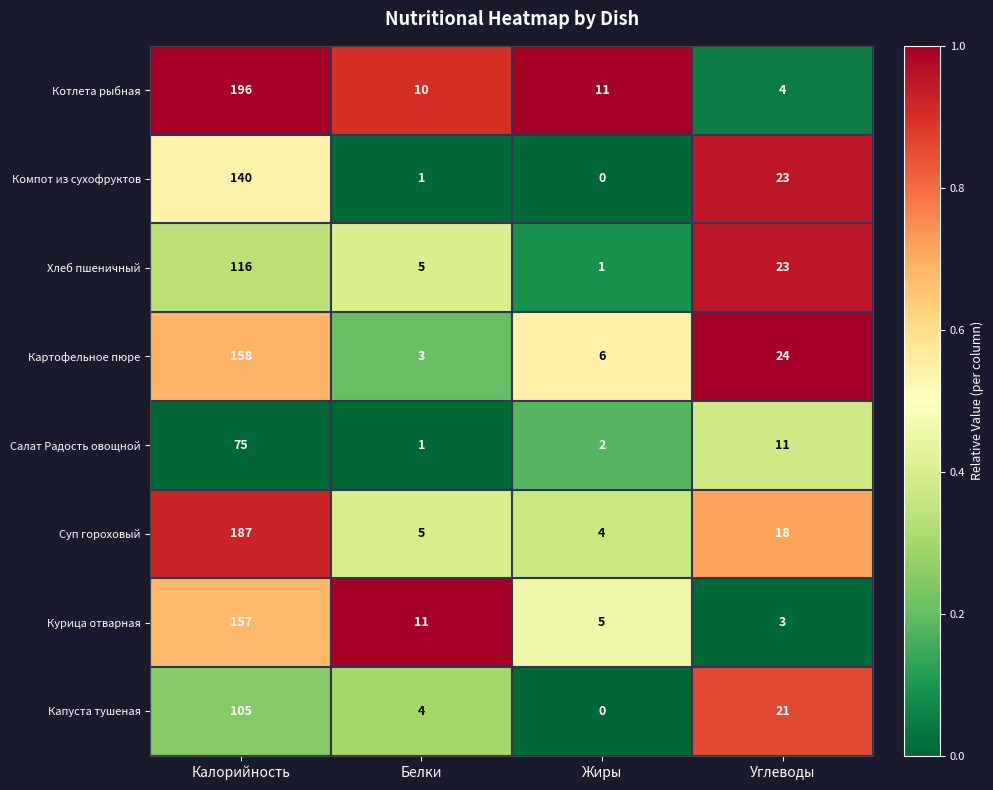

What is the difference between the highest and lowest values at Жиры?

11